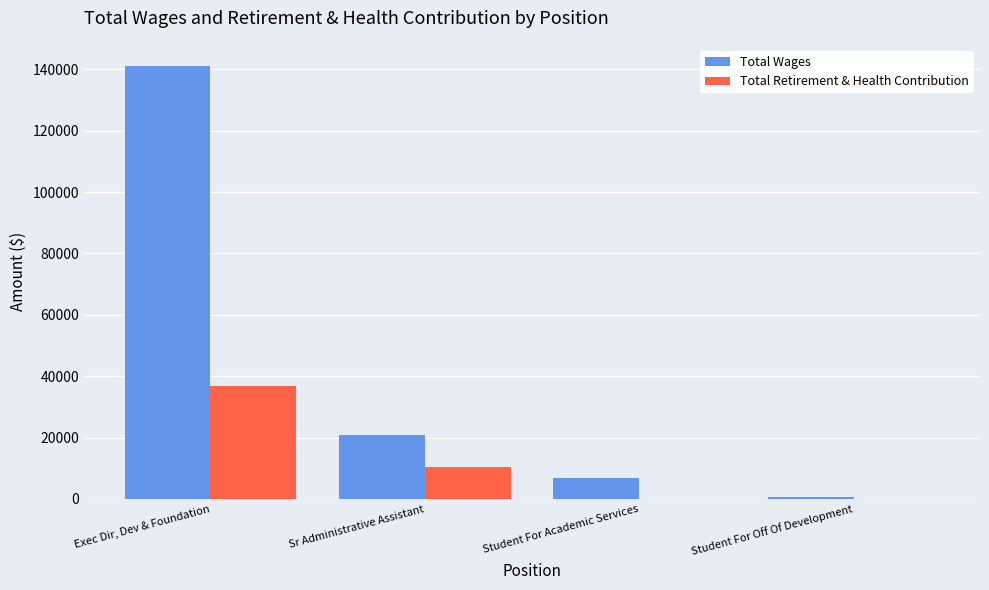

Reading left to right, list all the values displayed in this chart.

Total Wages: Exec Dir, Dev & Foundation=140931	Sr Administrative Assistant=21009	Student For Academic Services=6723	Student For Off Of Development=704
Total Retirement & Health Contribution: Exec Dir, Dev & Foundation=36913	Sr Administrative Assistant=10292	Student For Academic Services=0	Student For Off Of Development=0